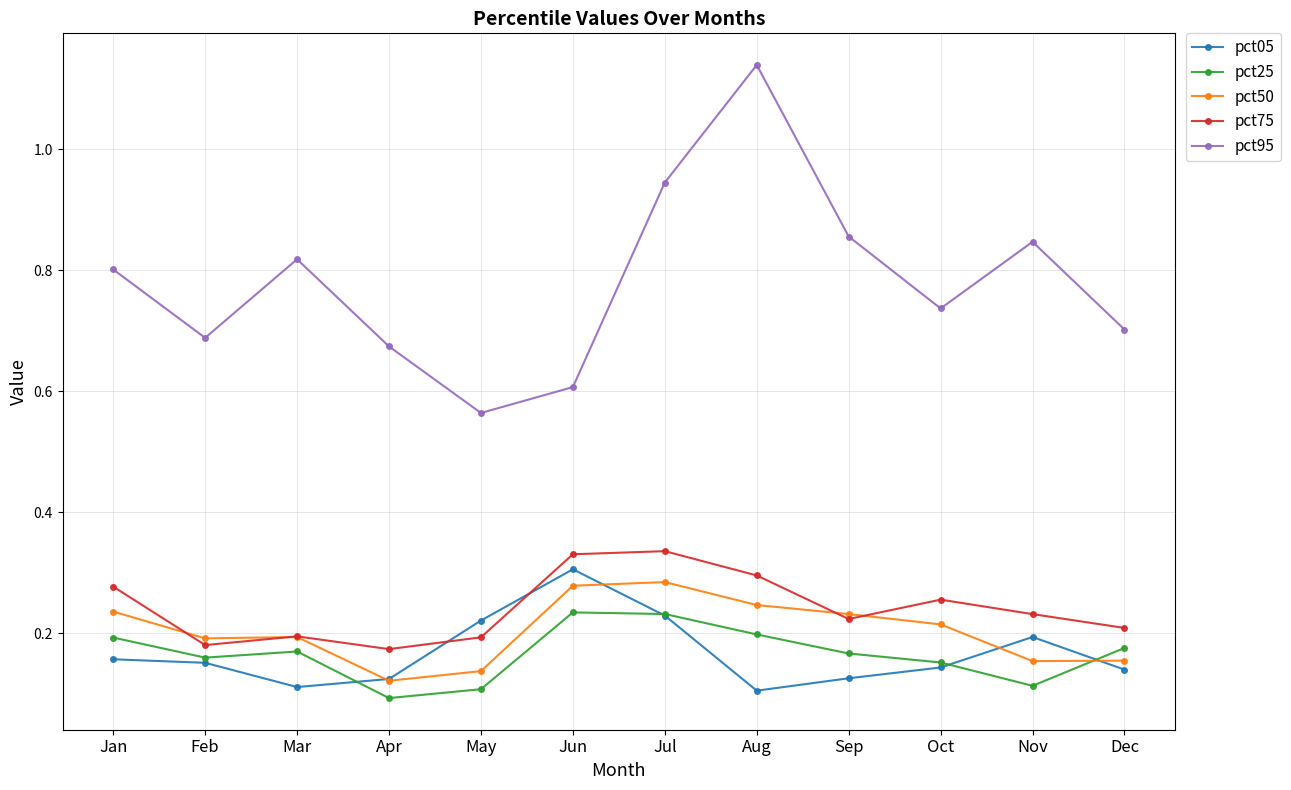

How many intersections are there between pct05 and pct50?

4